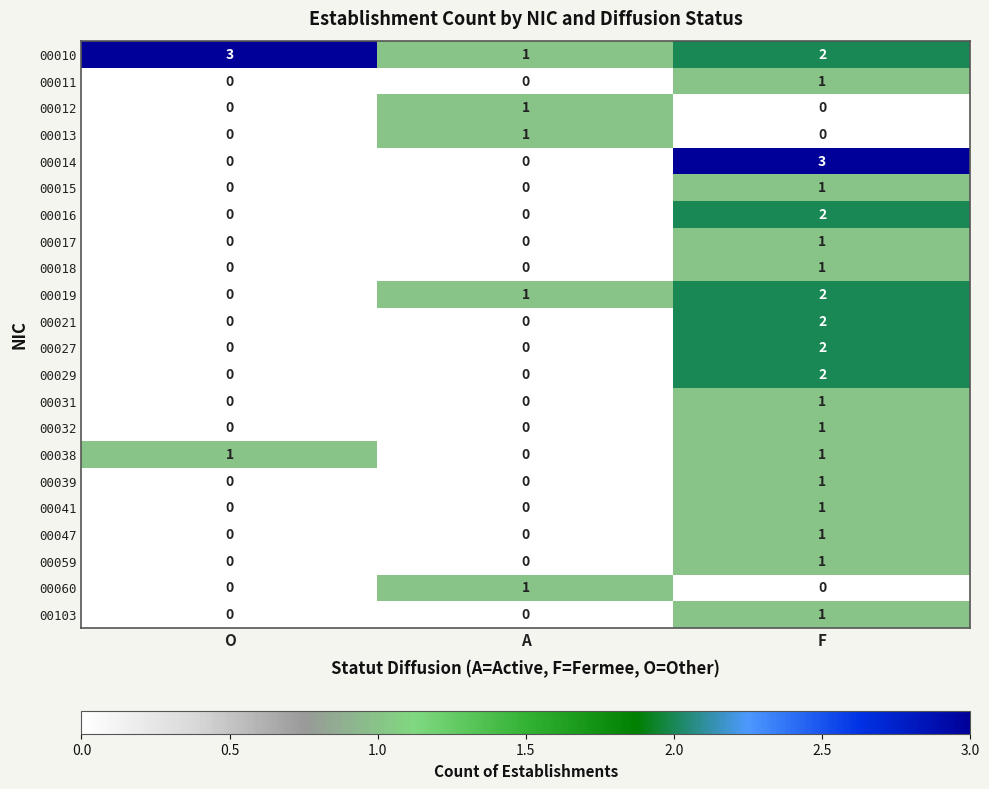

What is the difference between the highest and lowest values at O?

3